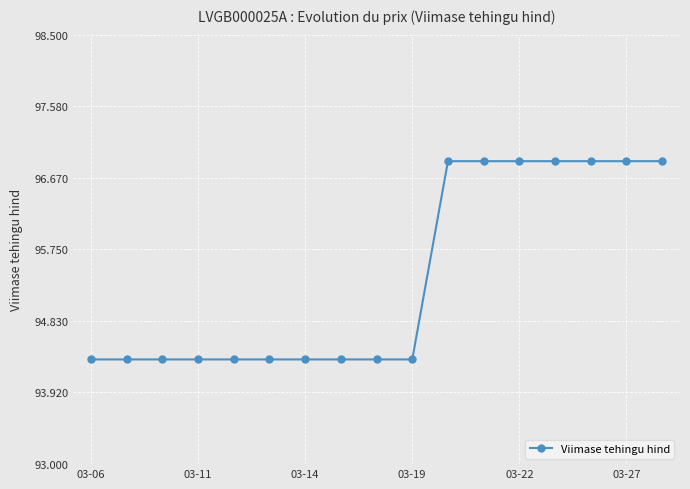

What is the minimum value shown in the chart?

94.3